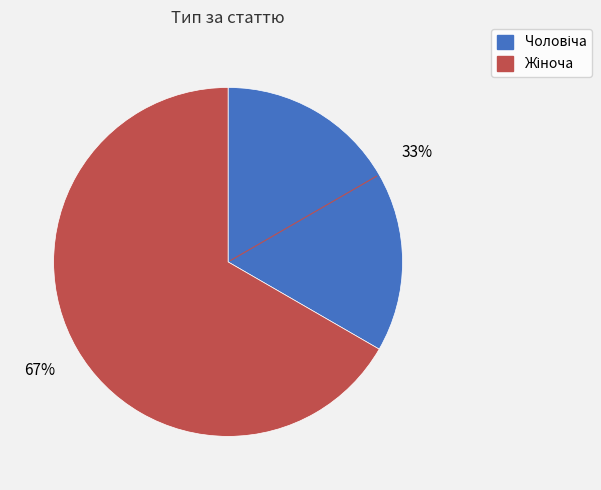

To the nearest percent, what is the average slice percentage?

50%